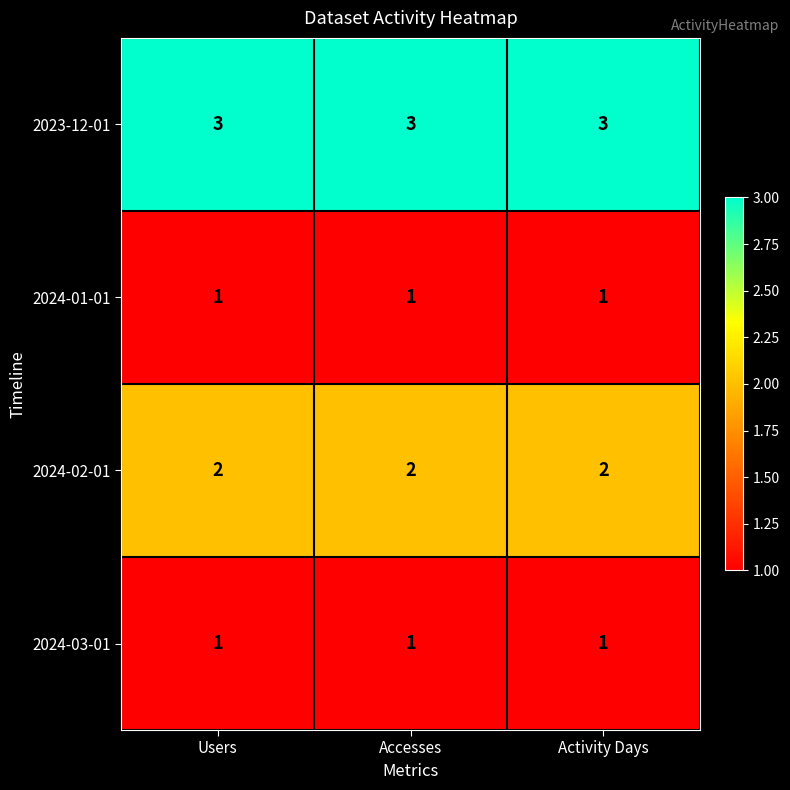

Which series has the largest total across all categories?

2023-12-01